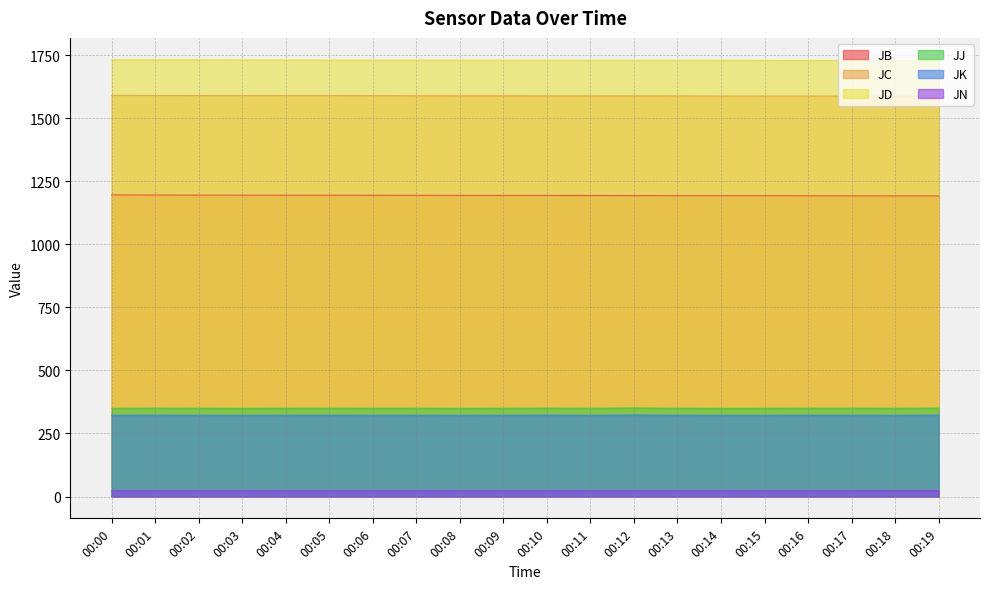

Which label corresponds to the largest value in the chart?

00:00